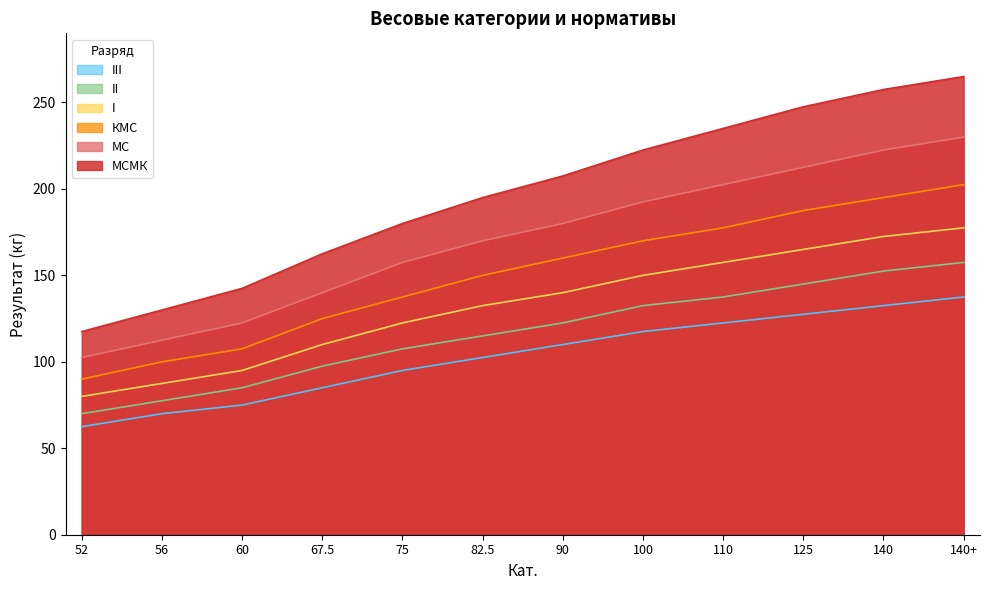

Rank the categories by II value from highest to lowest.

140+, 140, 125, 110, 100, 90, 82.5, 75, 67.5, 60, 56, 52